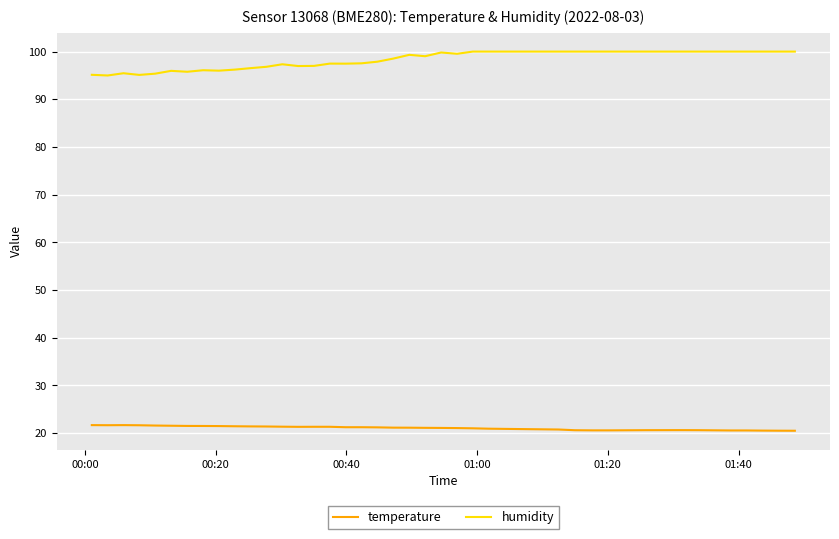

How many values in the humidity series exceed 99?

20